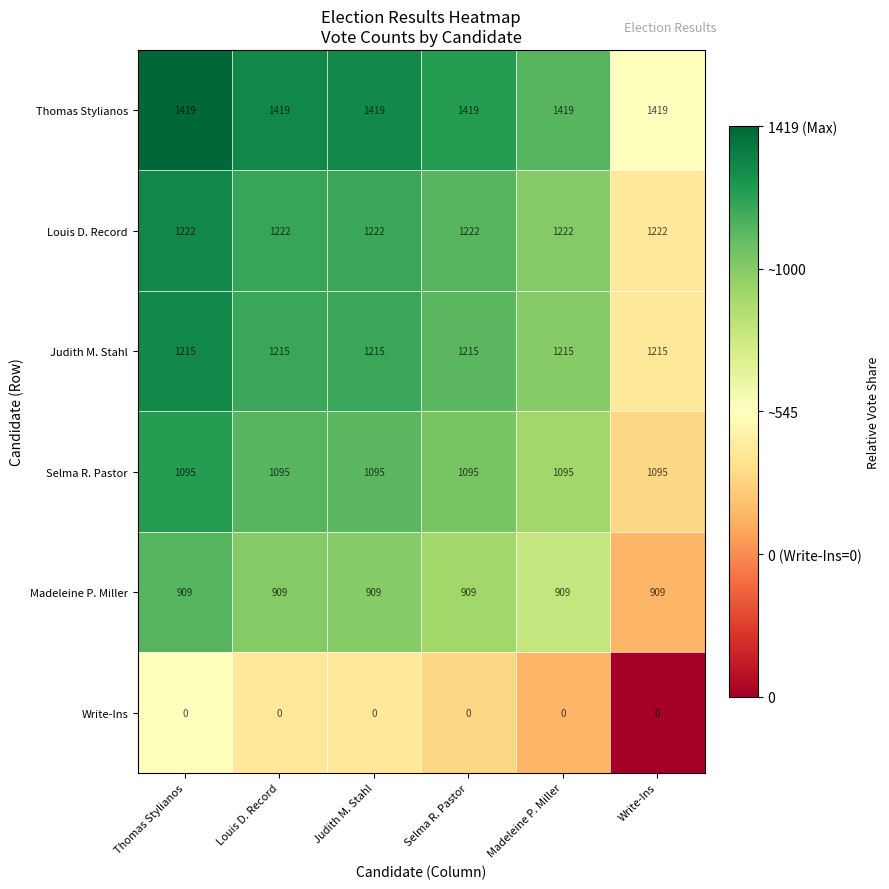

What is the maximum value shown in the chart?

1419